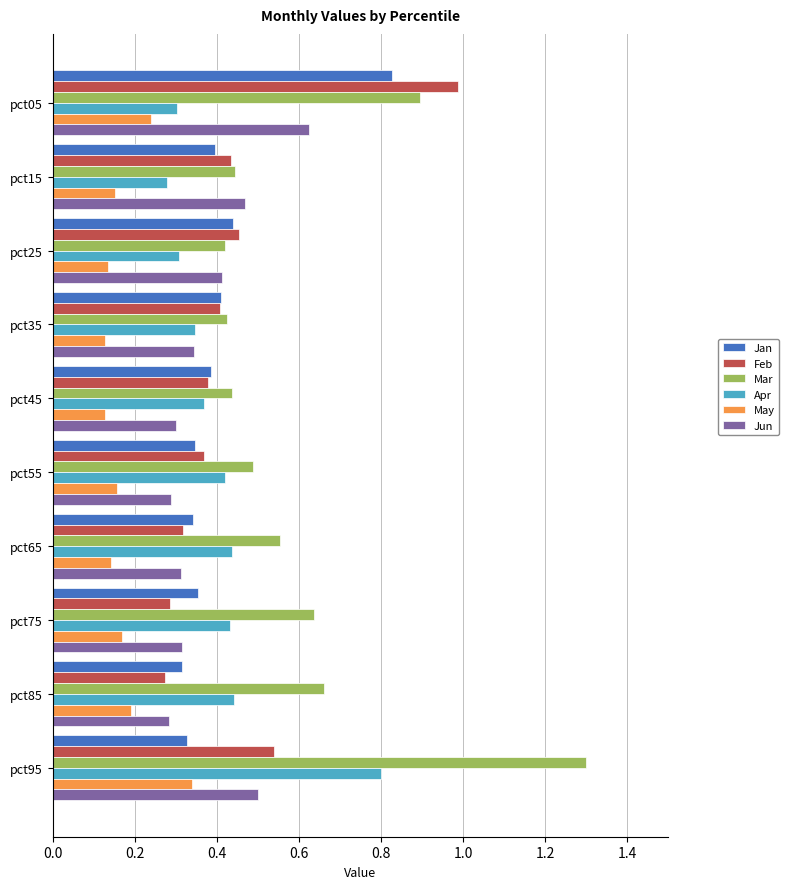

At which label is Apr closest to 0?

pct15